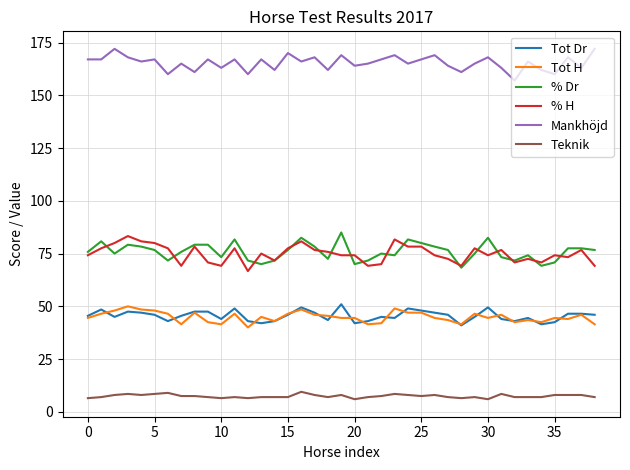

How many distinct data groups are displayed?

6